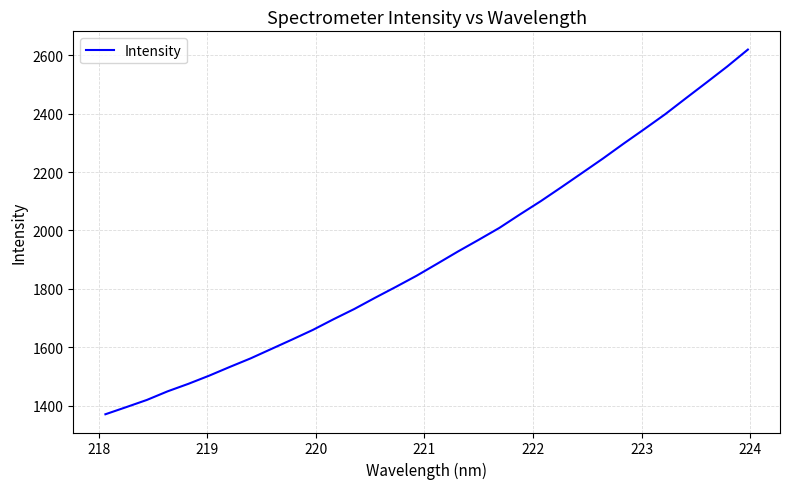

What is the minimum value shown in the chart?

1370.1